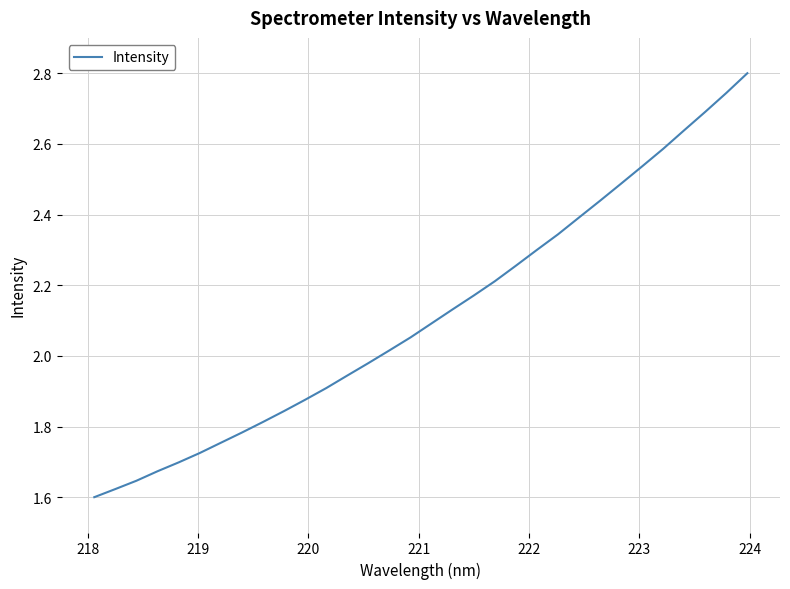

What is the difference between the second highest and minimum values?

1.1